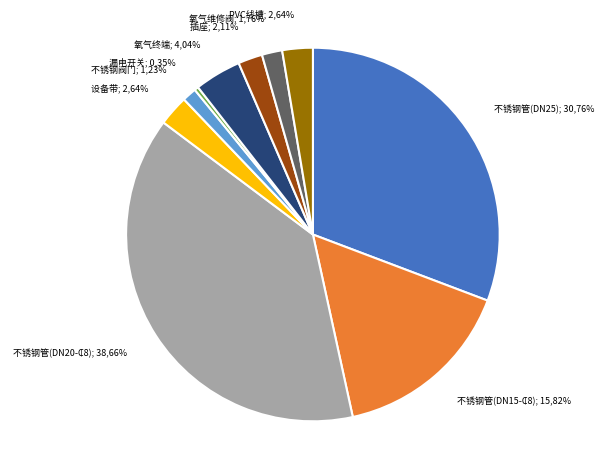

To the nearest percent, what is the difference between the largest and smallest slice percentages?

38%